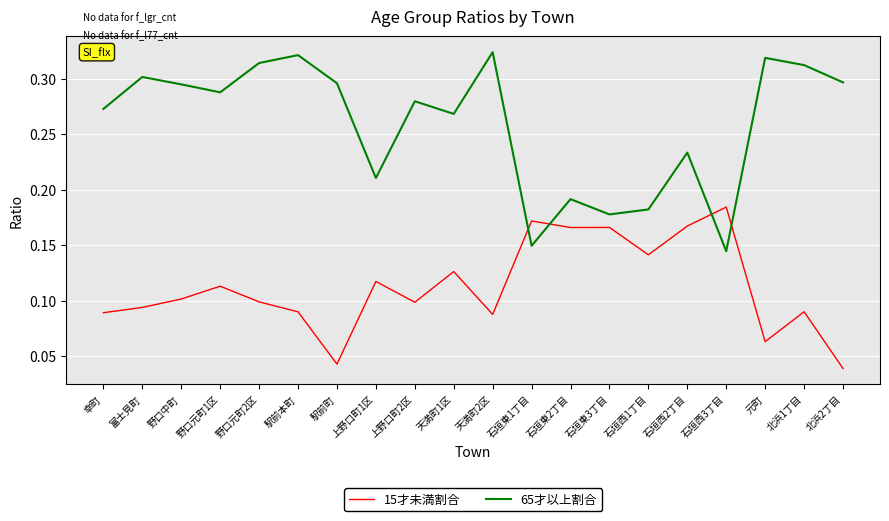

What is the total value across all series at 野口中町?

0.4